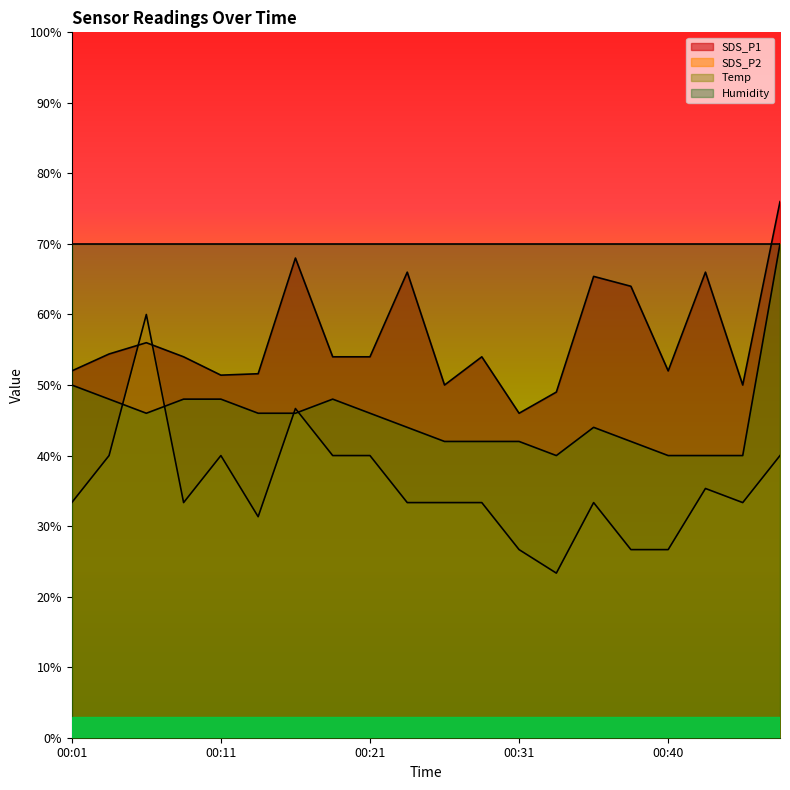

Does the chart display data point markers on the line(s)?

No